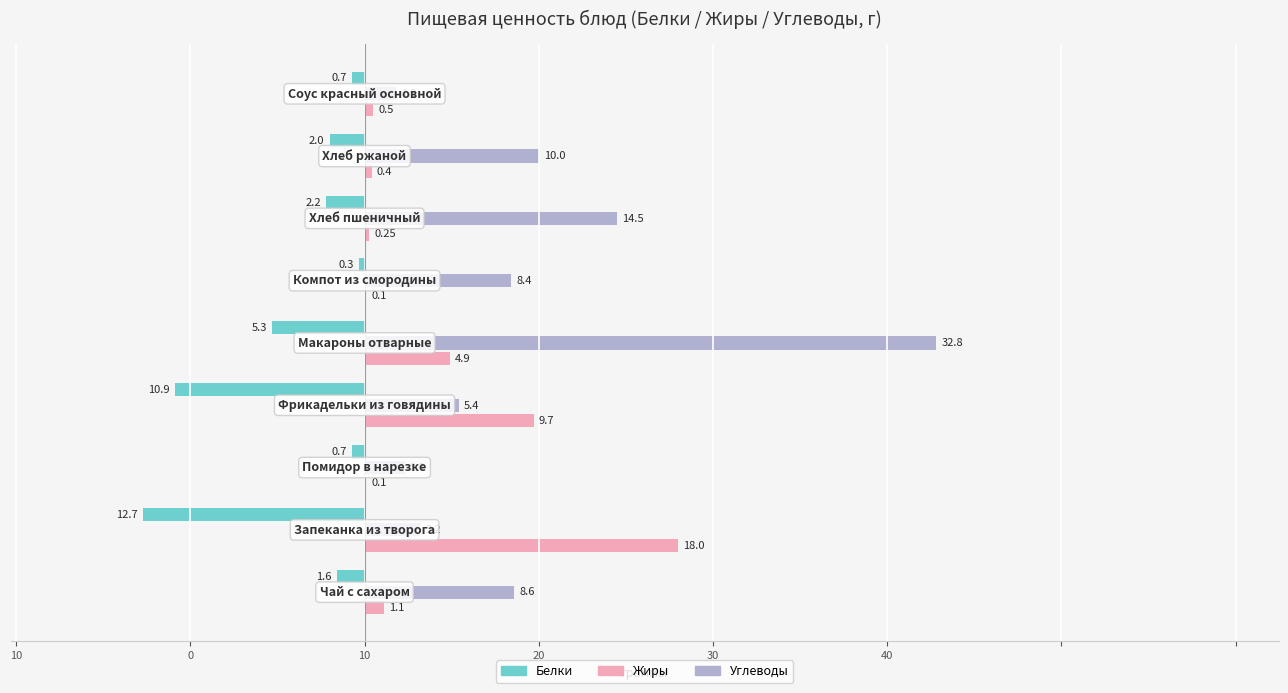

What are all the series names shown in the legend?

Белки, Жиры, Углеводы